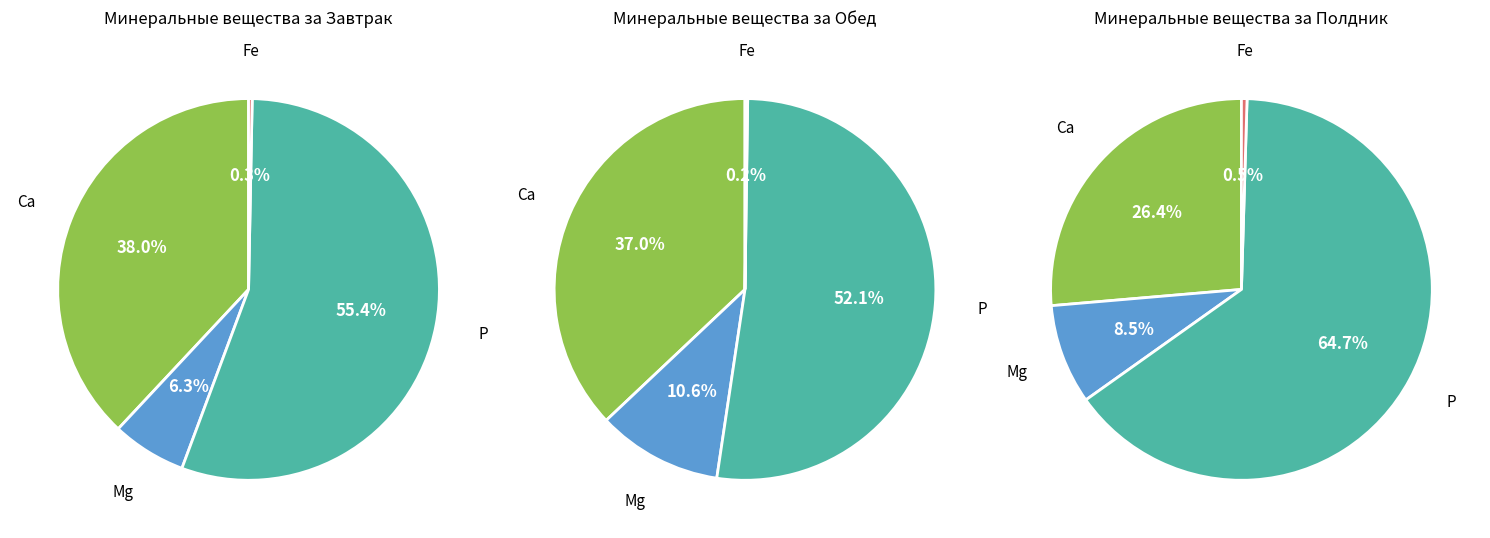

Between Mg and Fe, which is larger?

Mg